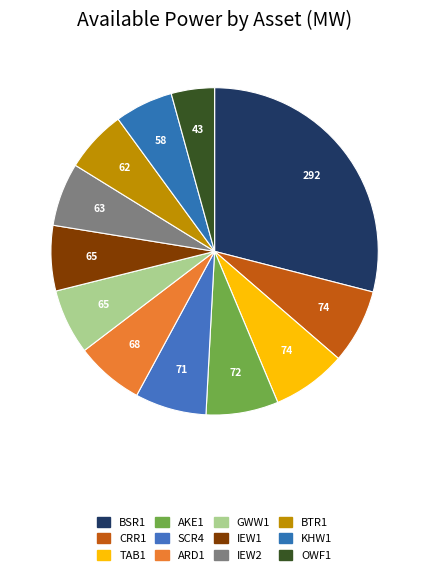

To the nearest percent, what is the difference between the AKE1 and IEW1 slice percentages?

1%